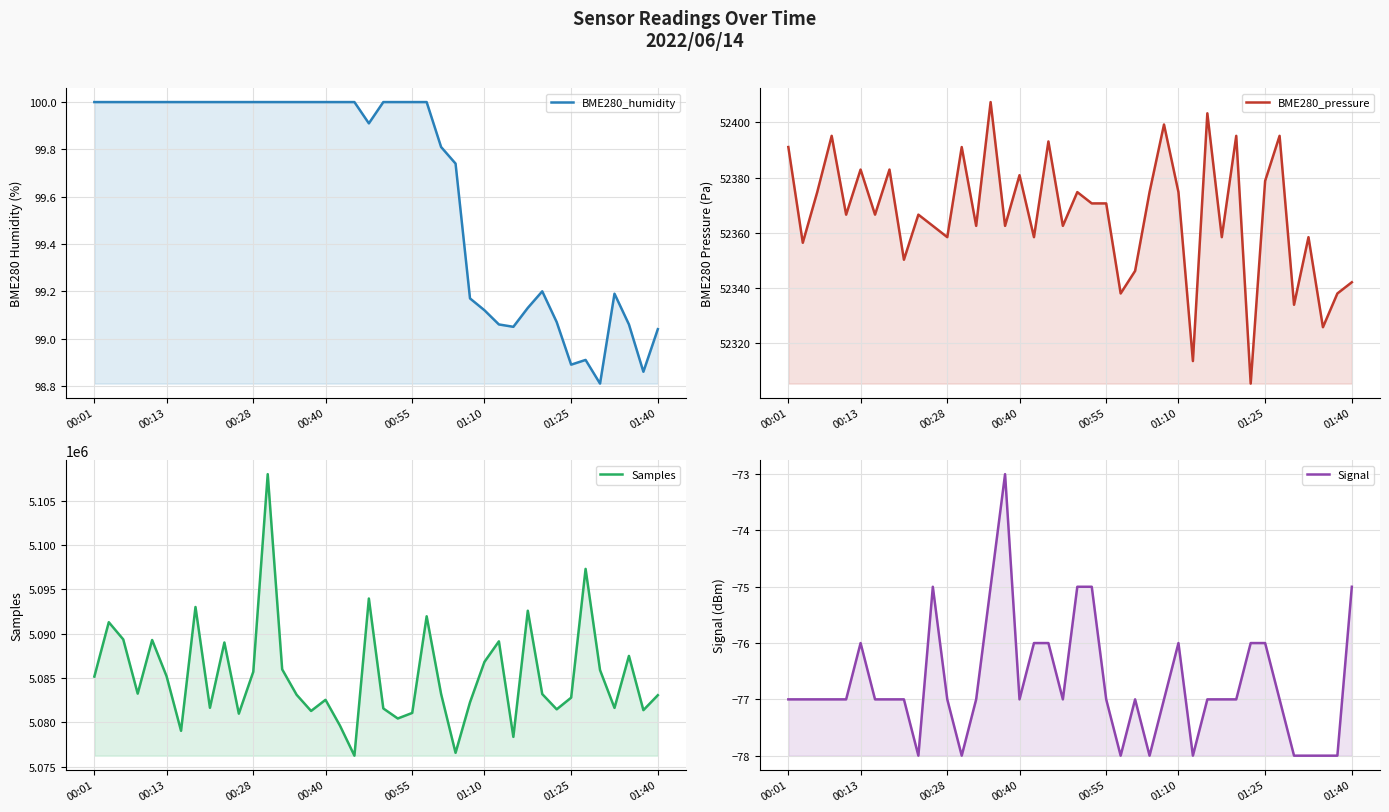

Is the value of Signal at 00:55 greater than the value of BME280_humidity at 33?

No